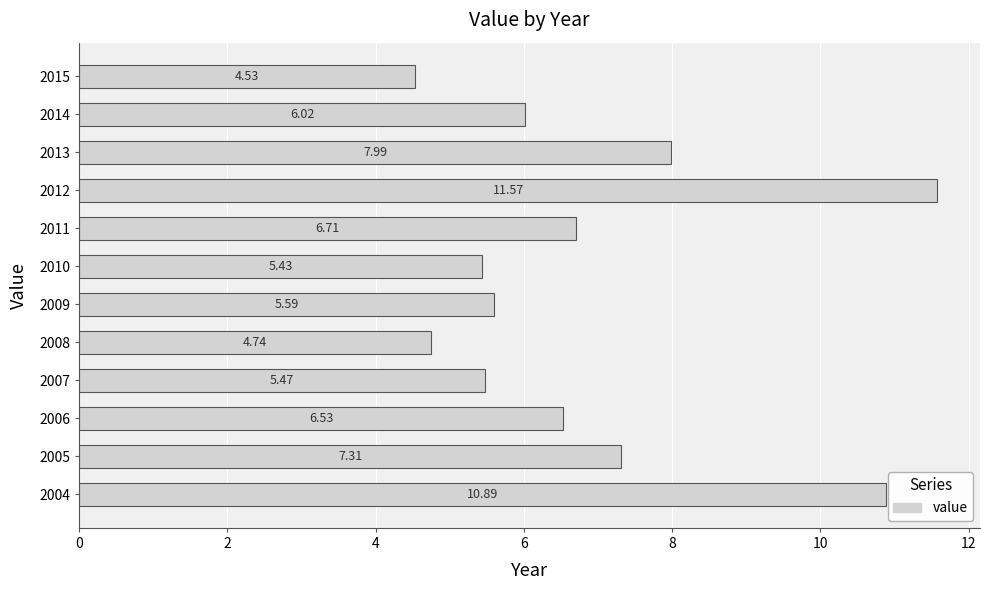

Rank the categories by value from highest to lowest.

2012, 2004, 2013, 2005, 2011, 2006, 2014, 2009, 2007, 2010, 2008, 2015